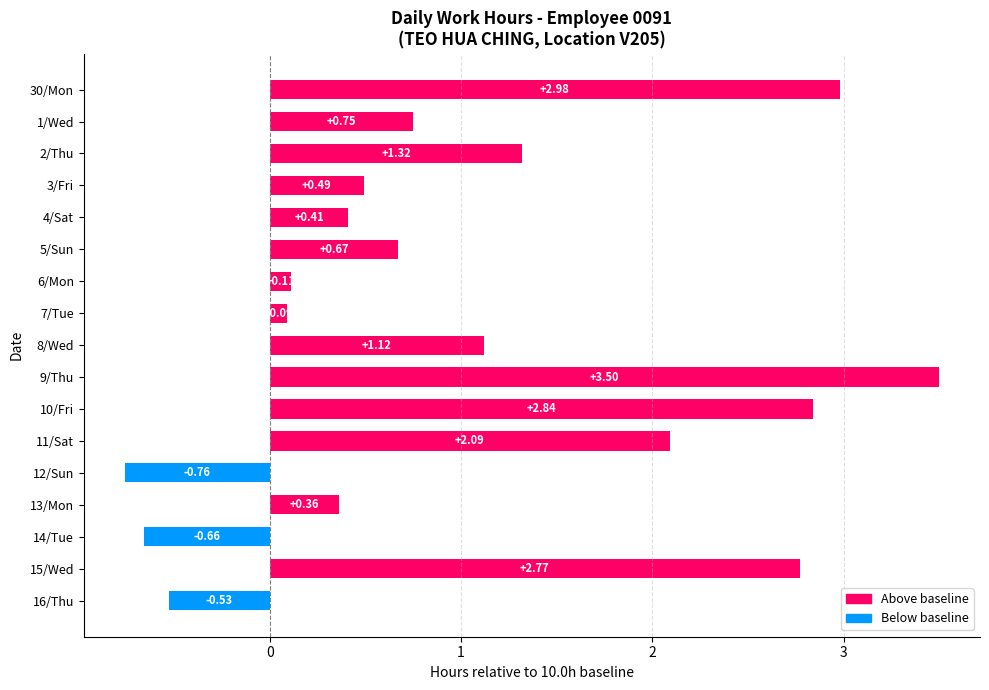

What is the average value?

1.0